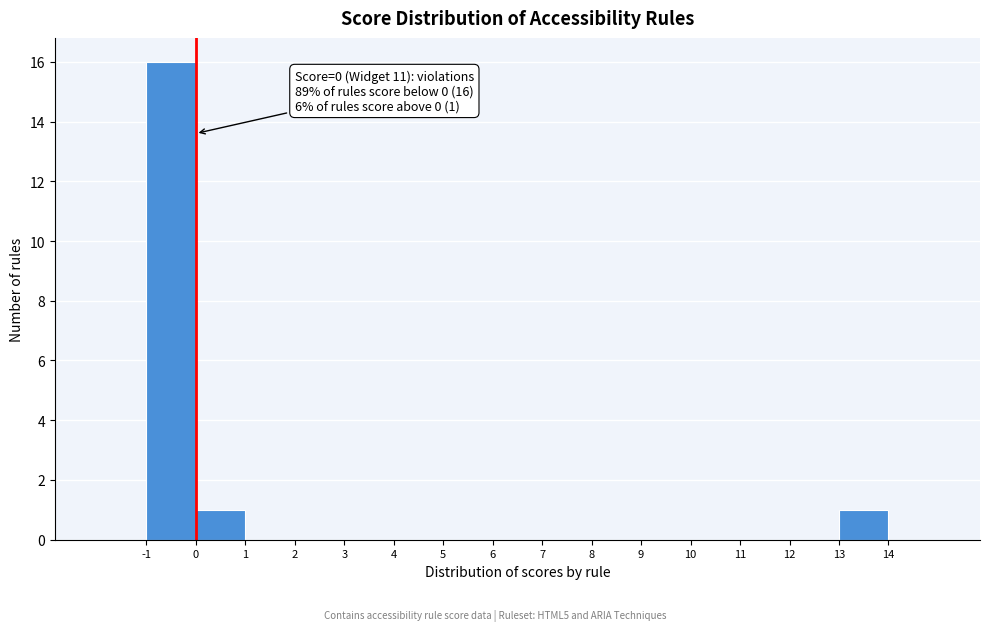

Over which range of the x-axis is the bar tallest?

-1 to 0